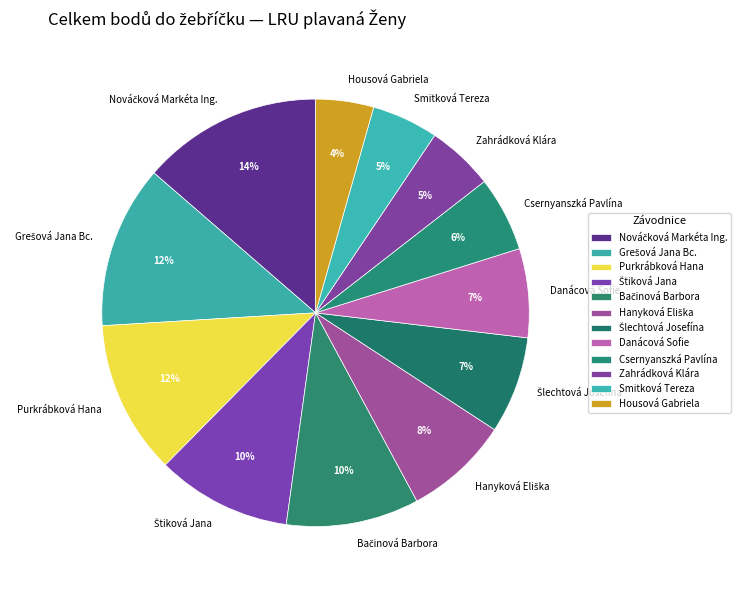

Count the number of slices in the pie.

12